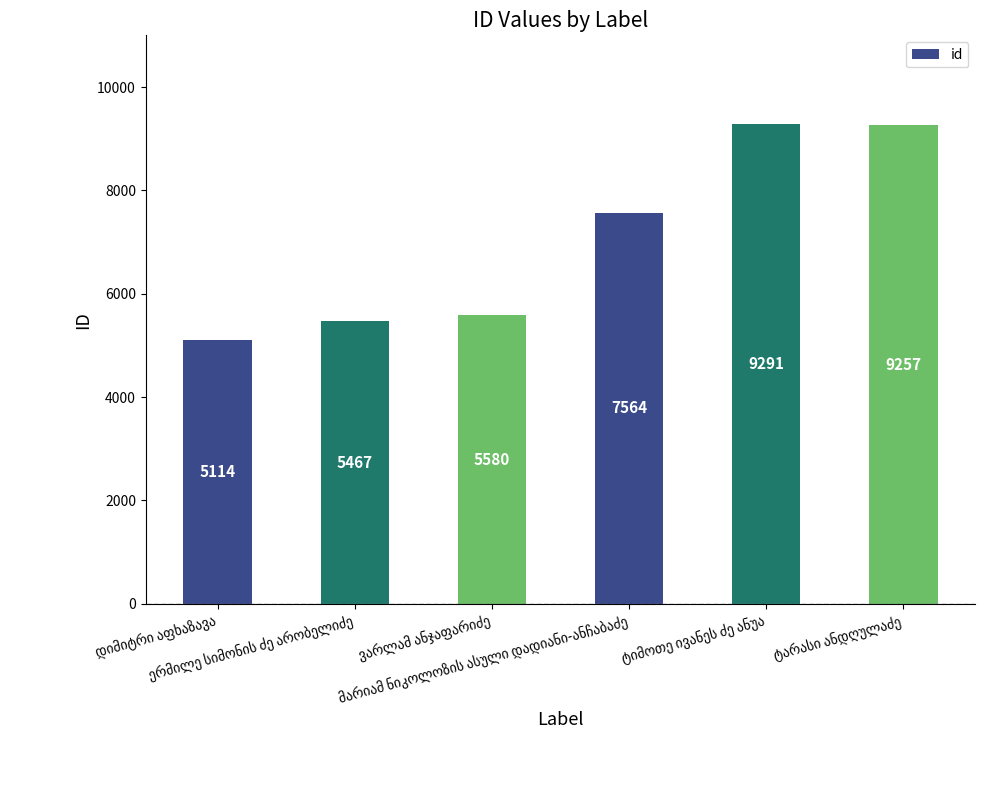

How many bars are there in total?

6